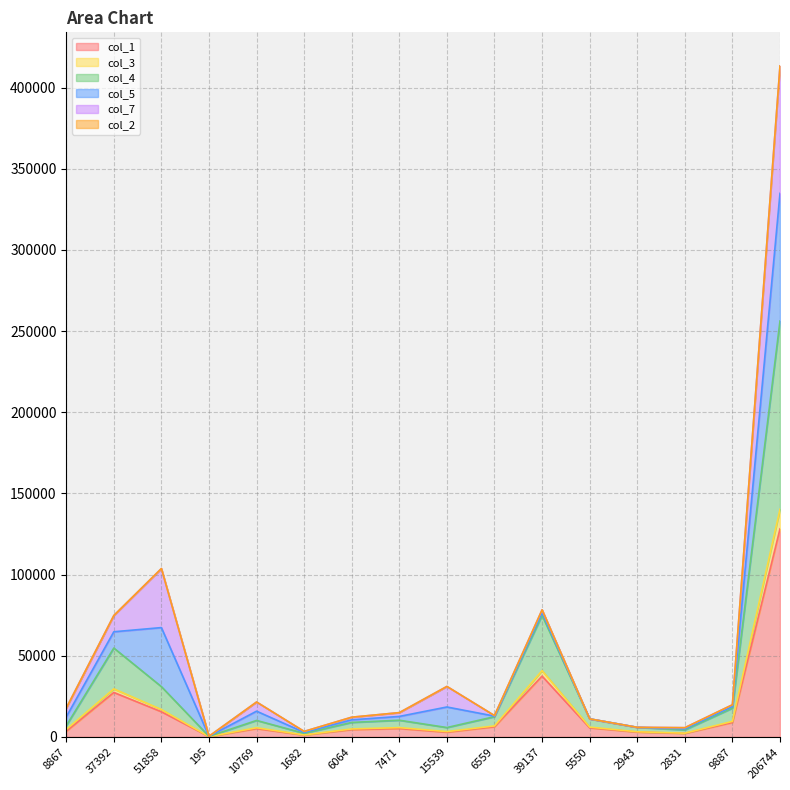

What is the total value across all series at 37392?

74780